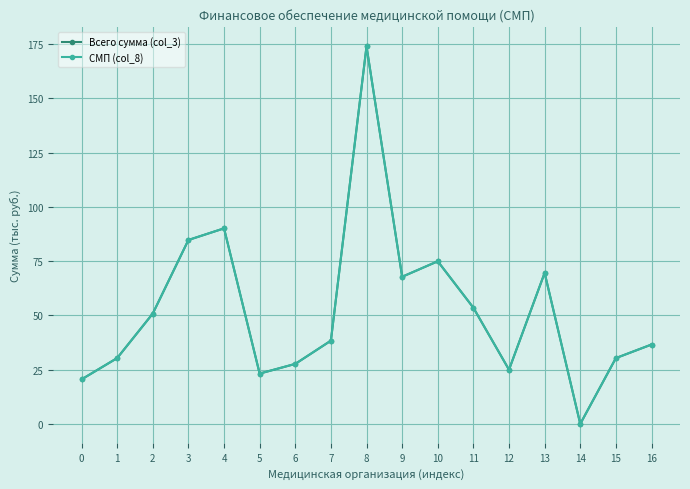

List the series in order of their peak value, lowest first.

Всего сумма (col_3), СМП (col_8)